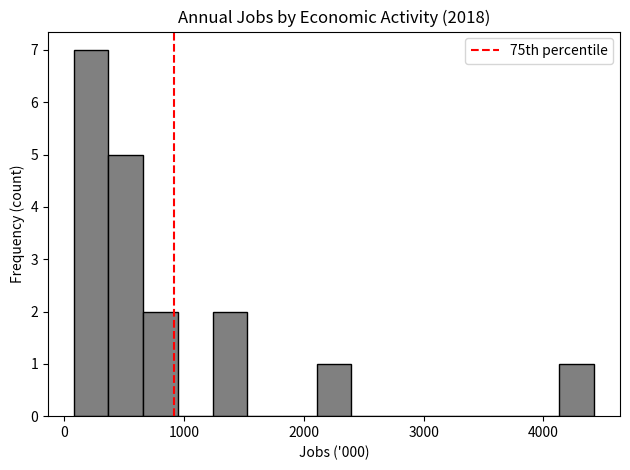

Read against the x-axis, roughly where is the centre of the tallest bar?

200